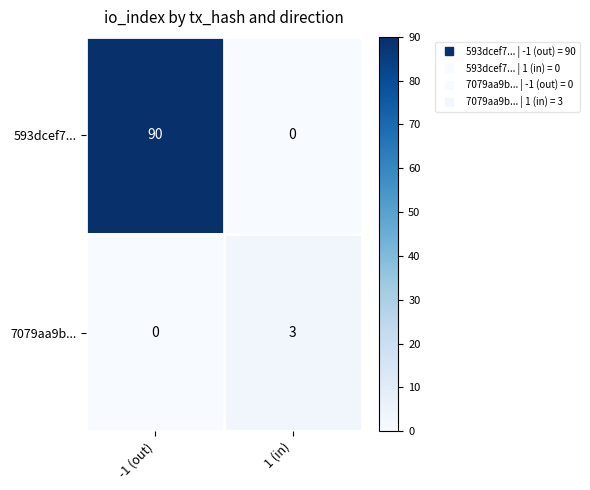

True or false: 7079aa9b... has a value of 3 at 1 (in).

True